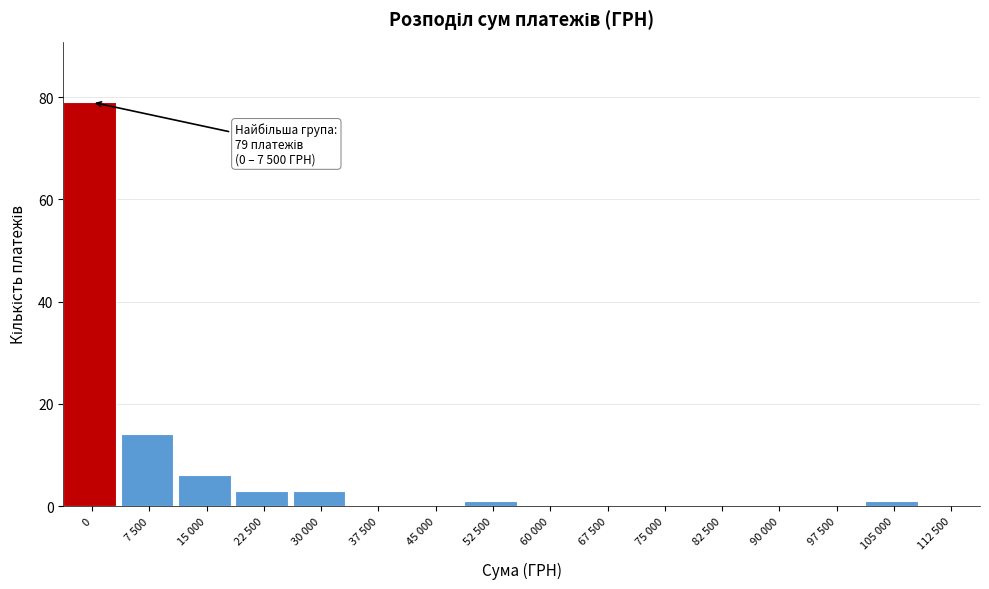

Reading left to right, extract all data points from this chart.

0=79	7 500=14	15 000=6	22 500=3	30 000=3	37 500=0	45 000=0	52 500=1	60 000=0	67 500=0	75 000=0	82 500=0	90 000=0	97 500=0	105 000=1	112 500=0